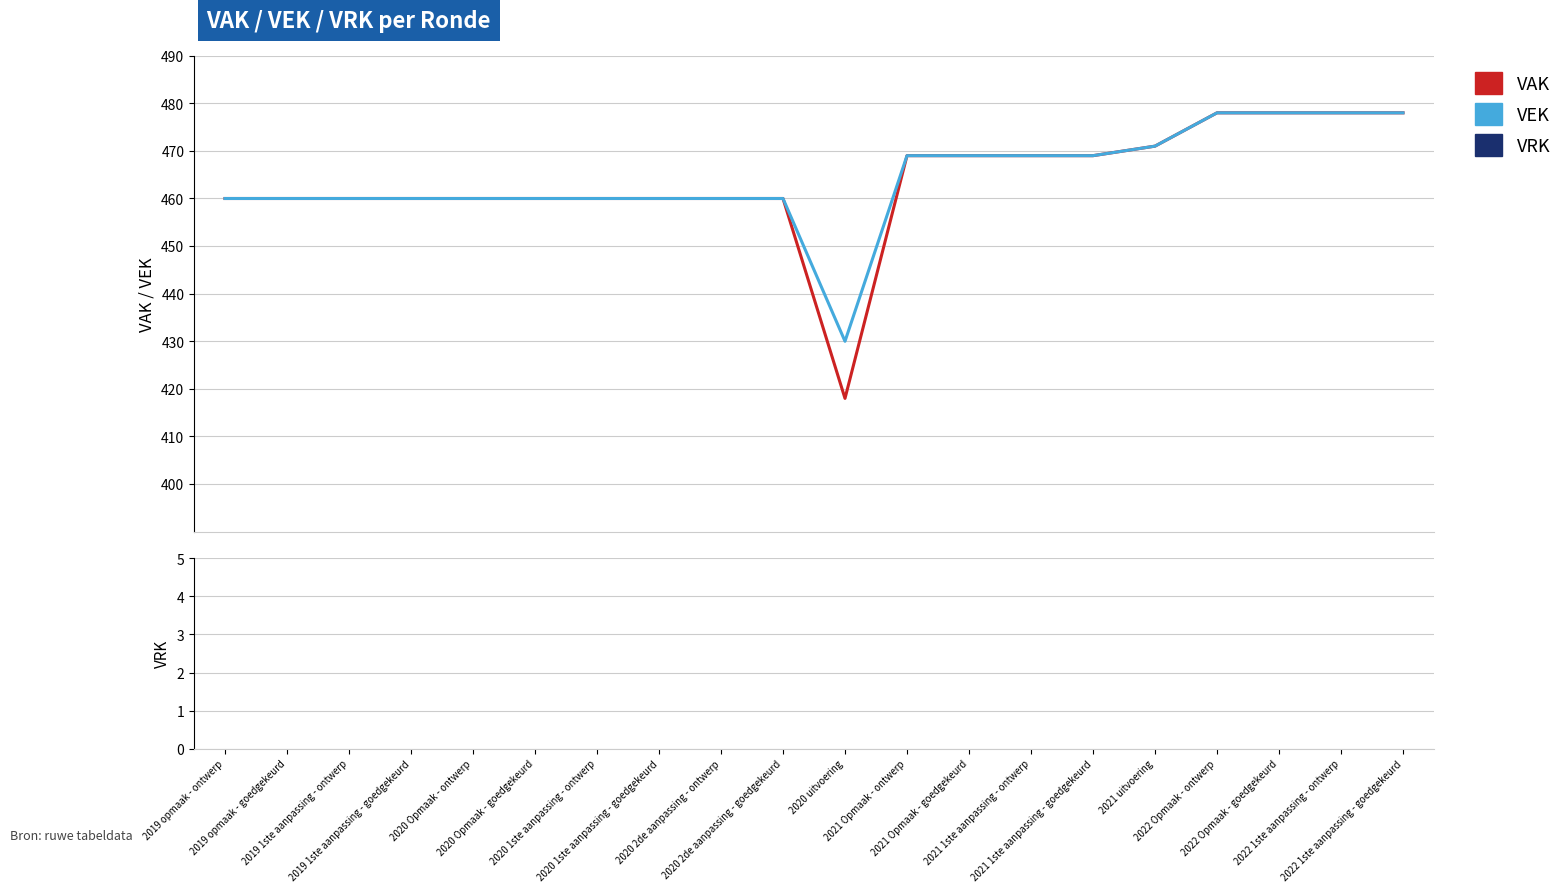

What is the maximum value for VAK?

478